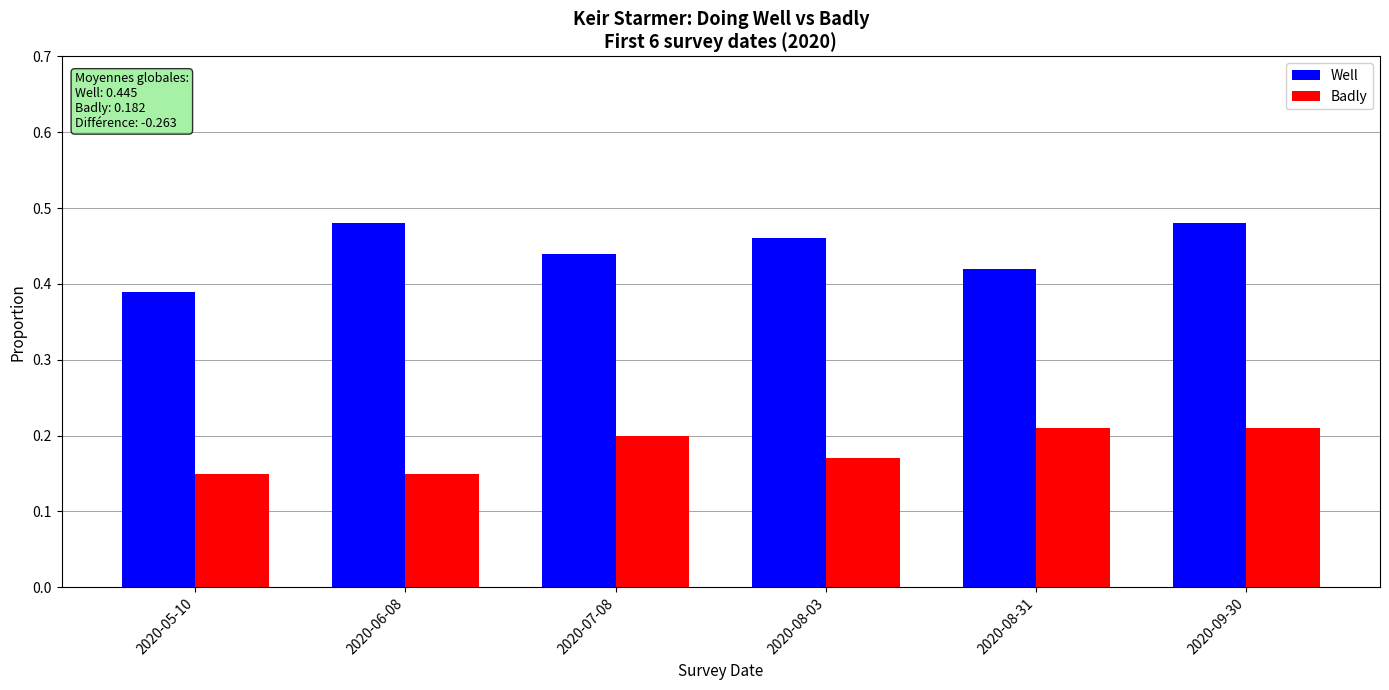

Which series changed the most between 2020-05-10 and 2020-08-03?

Well